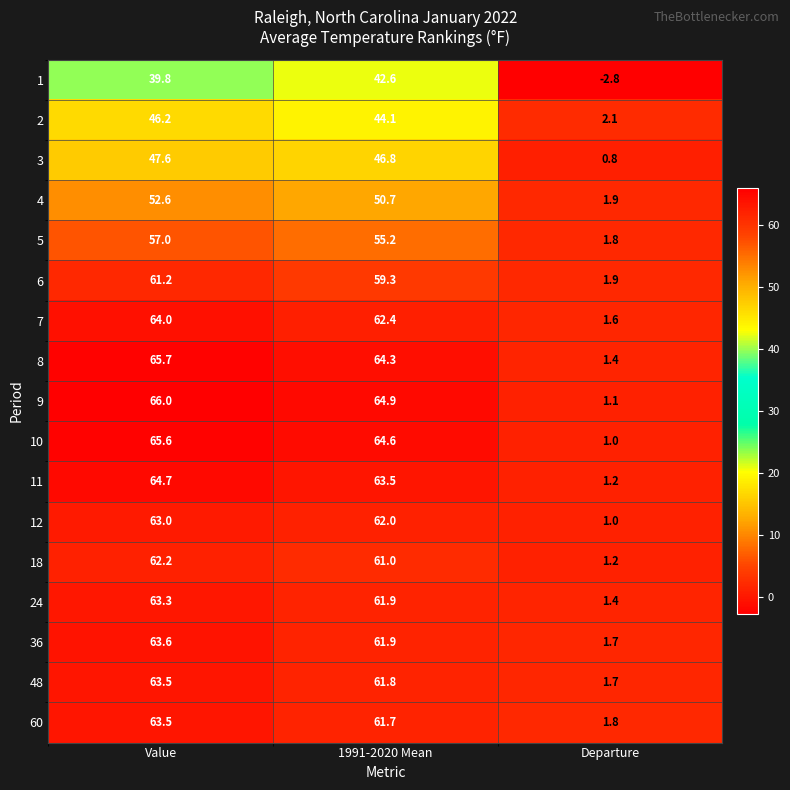

What is the difference between the 7 values at Departure and 1991-2020 Mean?

60.8